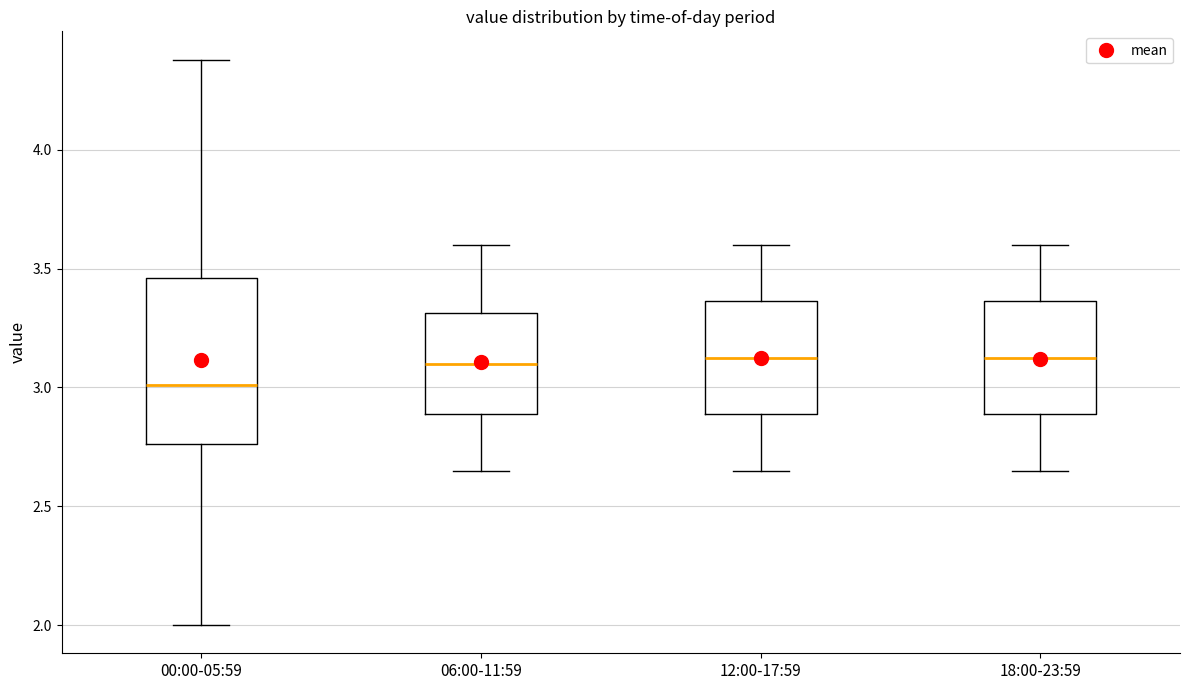

Reading left to right, read every box against the y-axis: the position of its median line, the range the box covers, and the ends of its whiskers. The values are not printed on the chart, so give them approximately, as read against the axis.

00:00-05:59: median 3.00, box 2.75 to 3.45, whiskers 2.00 to 4.40
06:00-11:59: median 3.10, box 2.90 to 3.30, whiskers 2.65 to 3.60
12:00-17:59: median 3.15, box 2.90 to 3.35, whiskers 2.65 to 3.60
18:00-23:59: median 3.15, box 2.90 to 3.35, whiskers 2.65 to 3.60